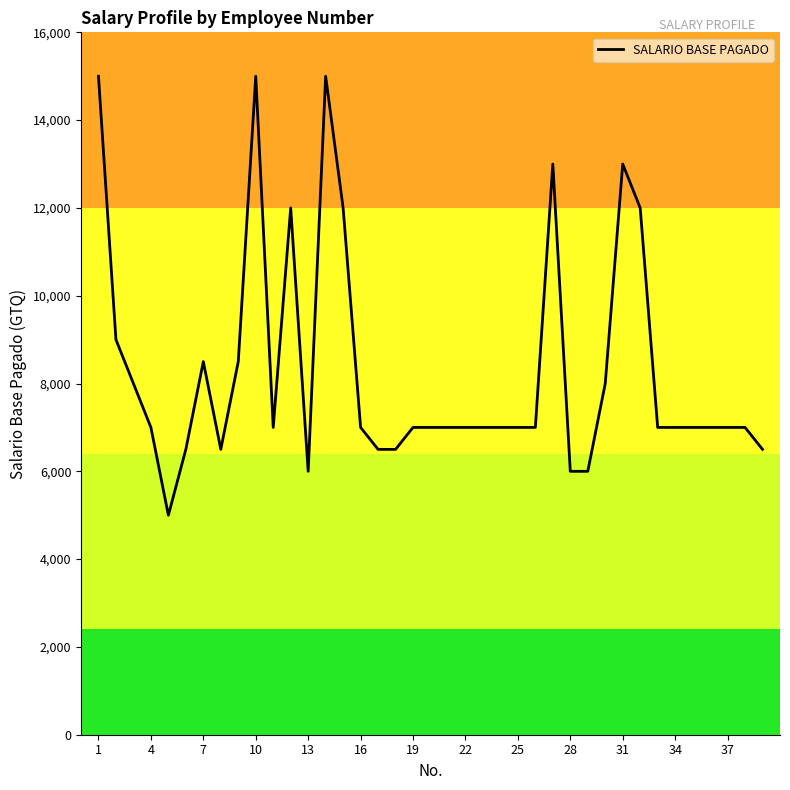

What is the minimum value shown in the chart?

5000